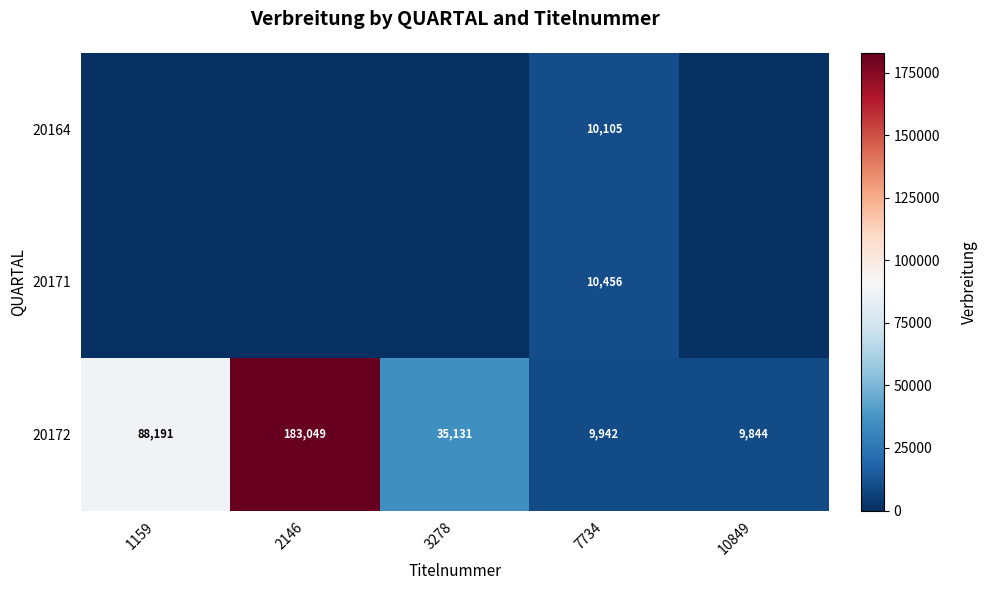

The 20172 series shows 9844 at 10849. True or false?

True